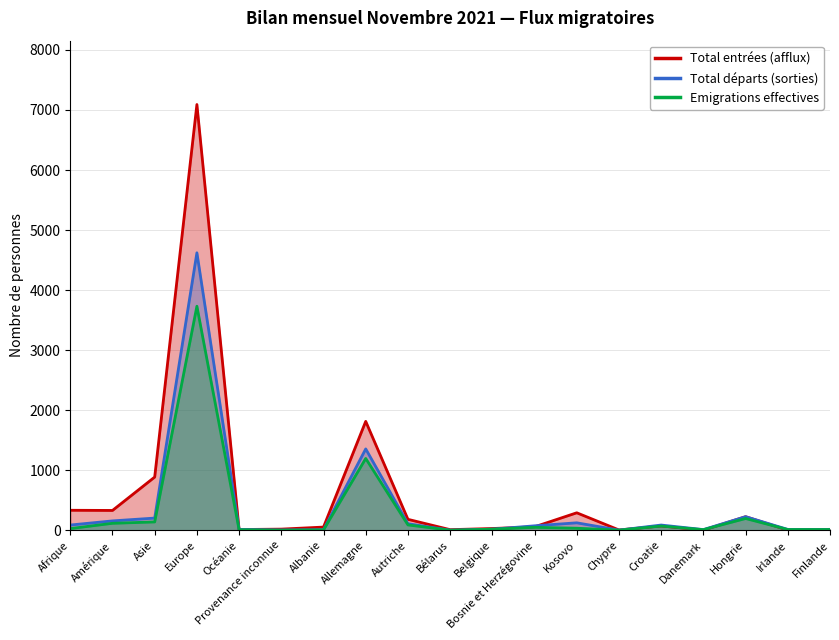

Between Asie and Belgique, which series saw the biggest shift?

Total entrées (afflux)